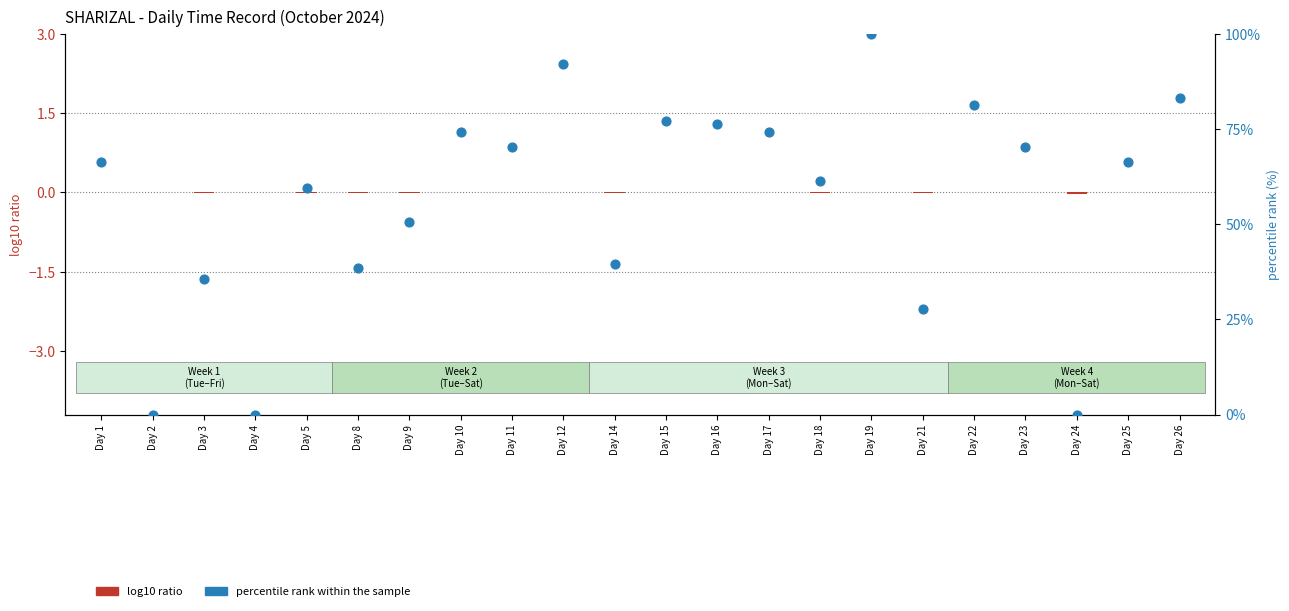

Which series has the largest total across all categories?

percentile rank within the sample